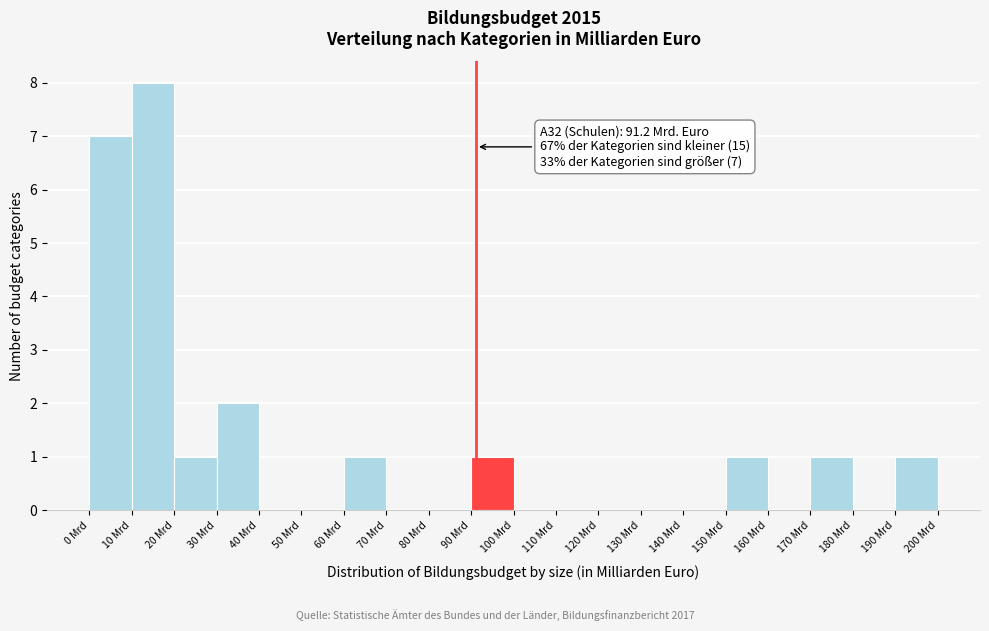

Which range on the x-axis has the tallest bar?

10 to 20